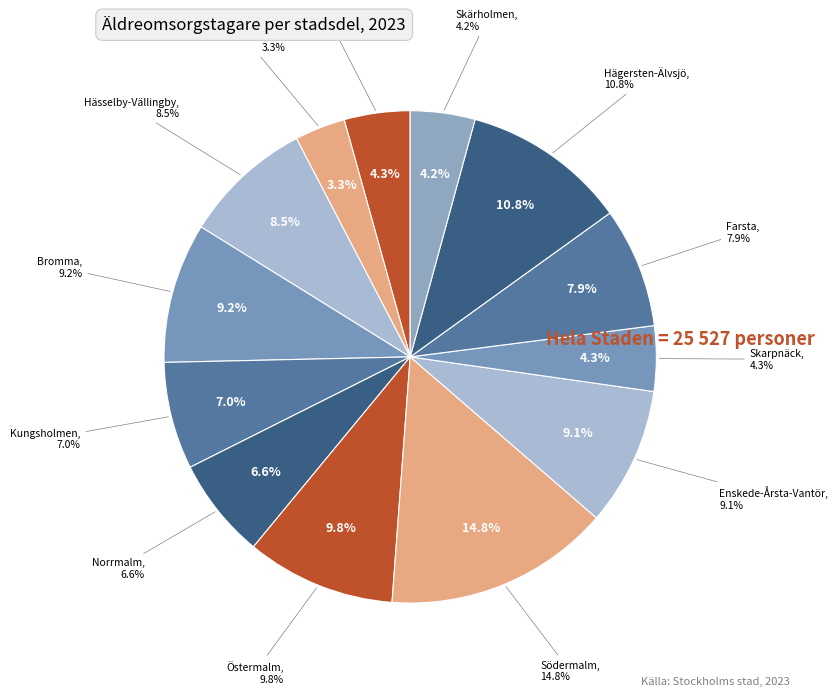

Combined, what portion of the pie is Hässelby-Vällingby and Enskede-Årsta-Vantör?

17.6%